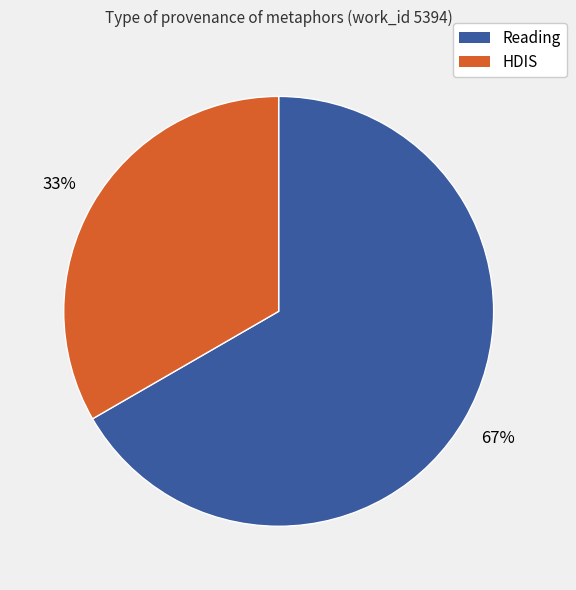

Does any single category account for the majority?

Yes